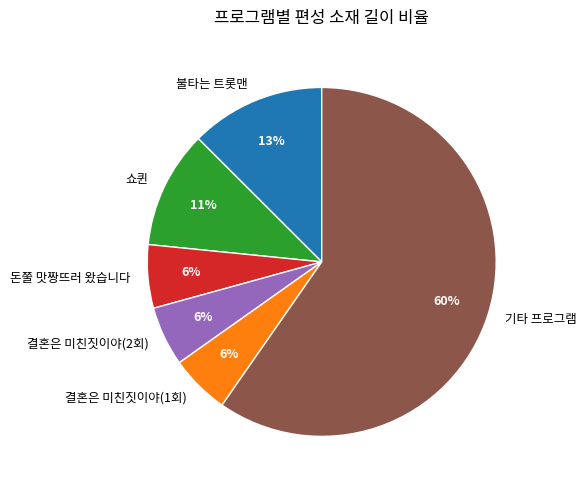

Is there a majority slice in this chart?

Yes